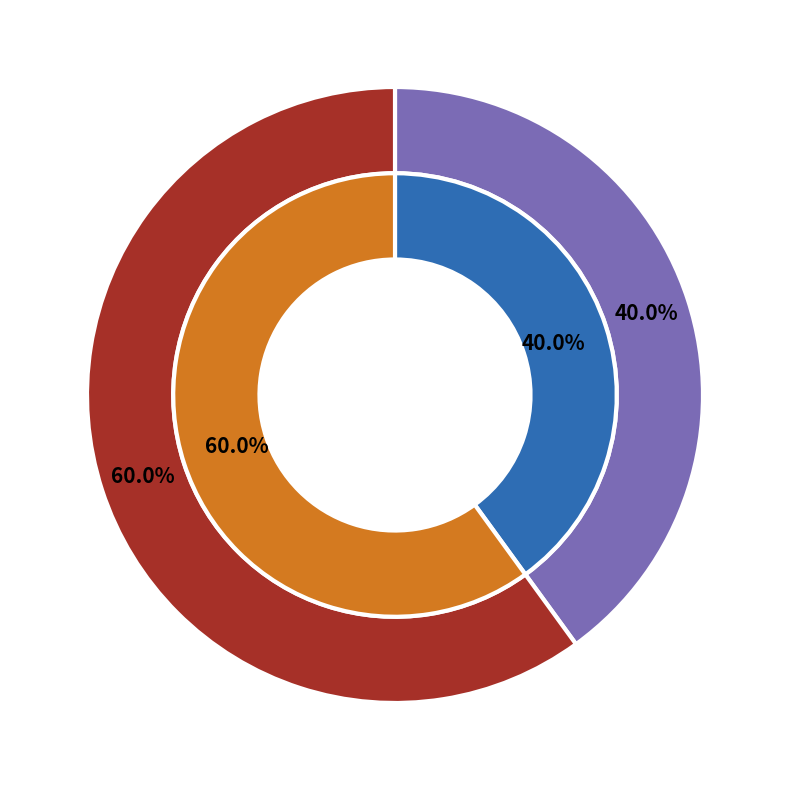

To the nearest percent, what is the combined percentage of American Concrete Institute and NCSL International?

100%